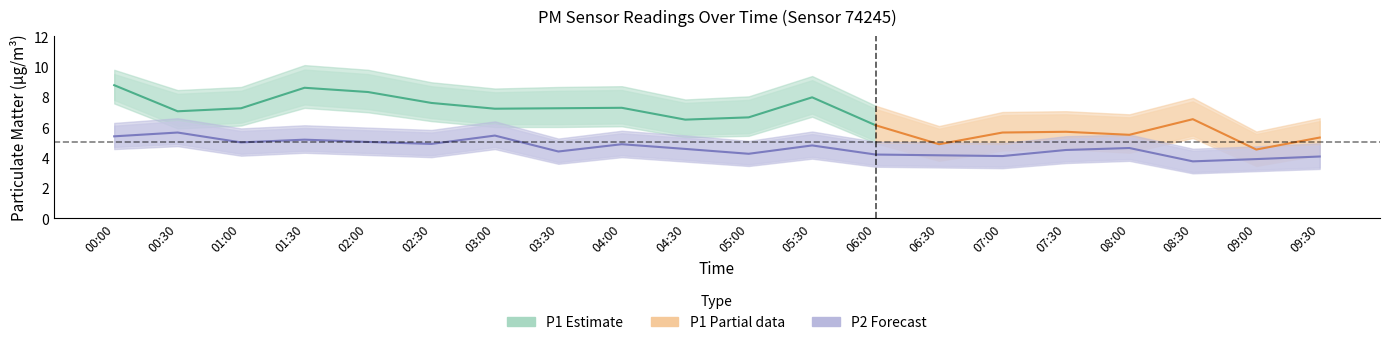

What is the difference between the maximum and minimum values in the P2_lower series?

1.9